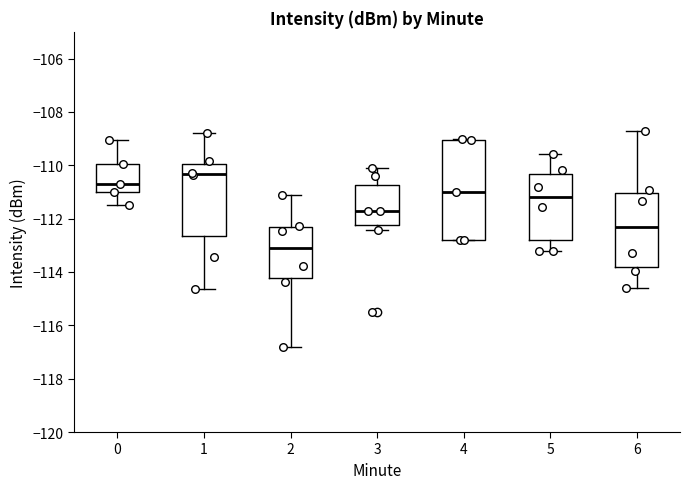

Which box is the tallest, from its lower edge to its upper edge?

4